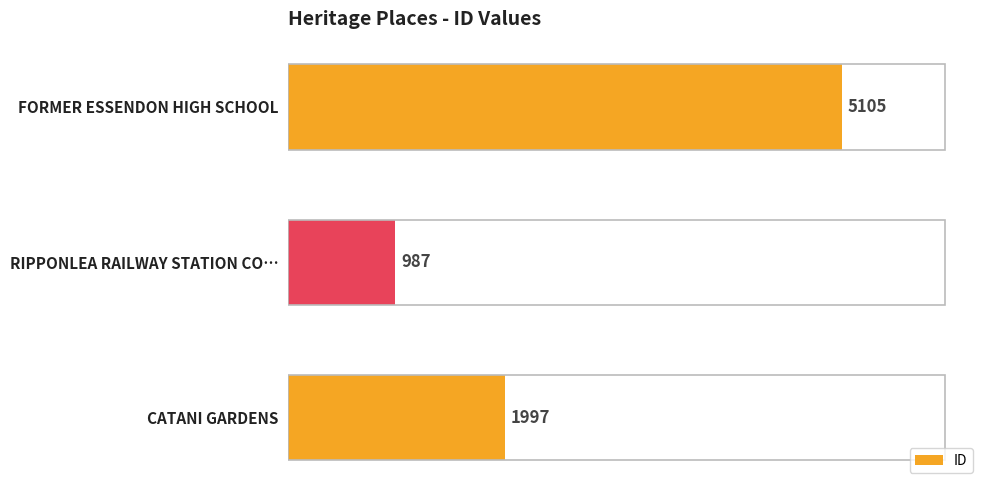

What is the difference between the maximum and minimum values?

4118